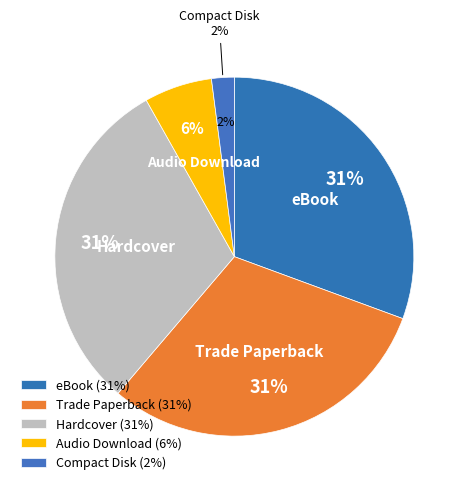

What is the ratio of the value at Compact Disk to the value at Hardcover?

0.1